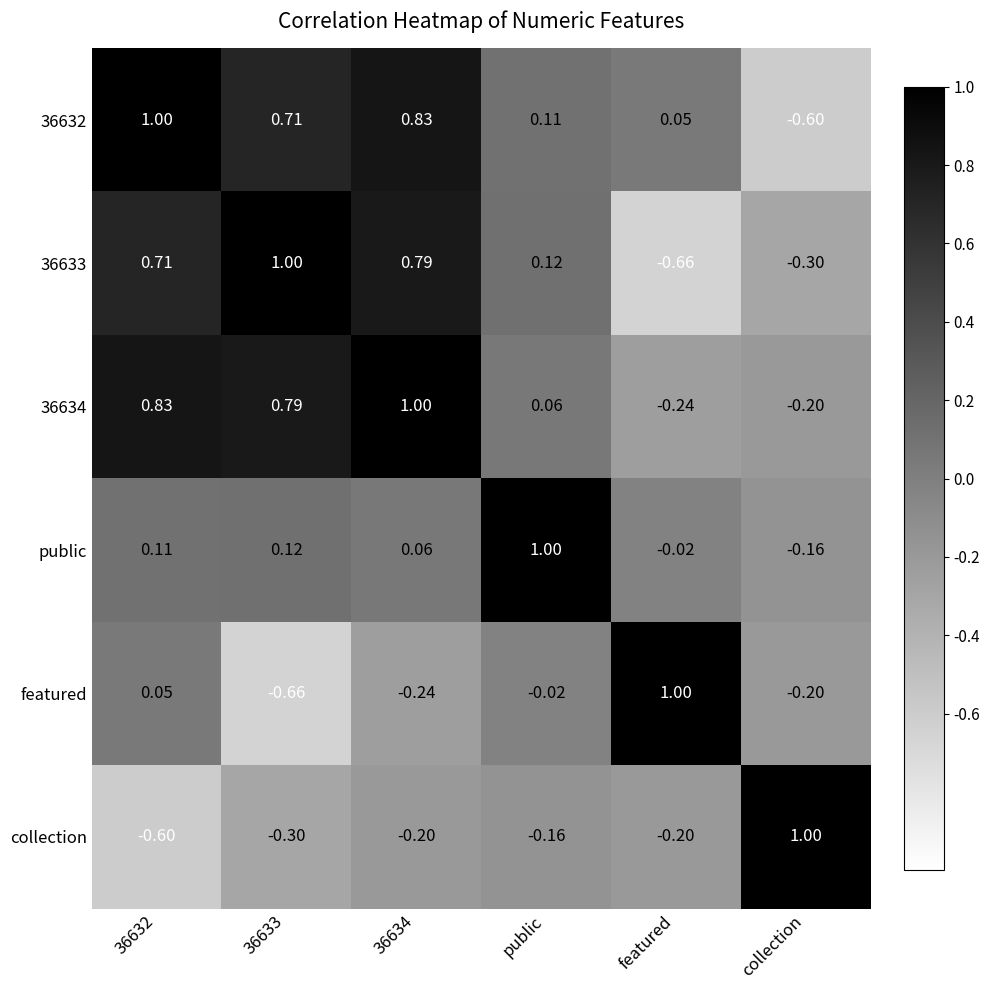

Which category has the lowest value in the 36633 series?

featured